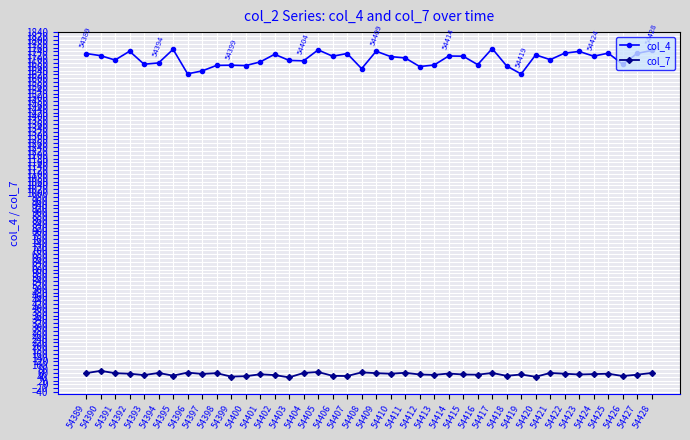

Rank the series by their maximum value, from lowest to highest.

col_7, col_4